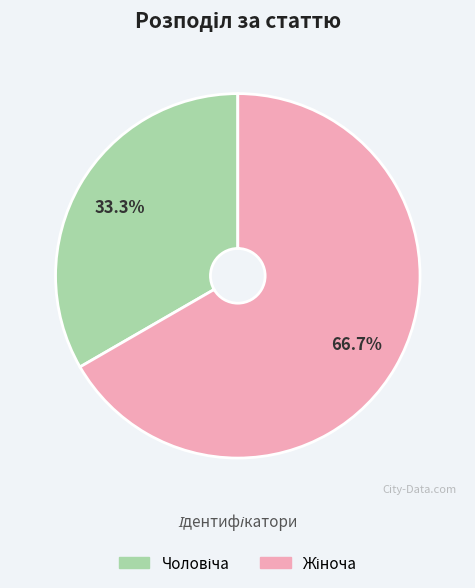

Is there any slice that represents more than half of the pie?

Yes